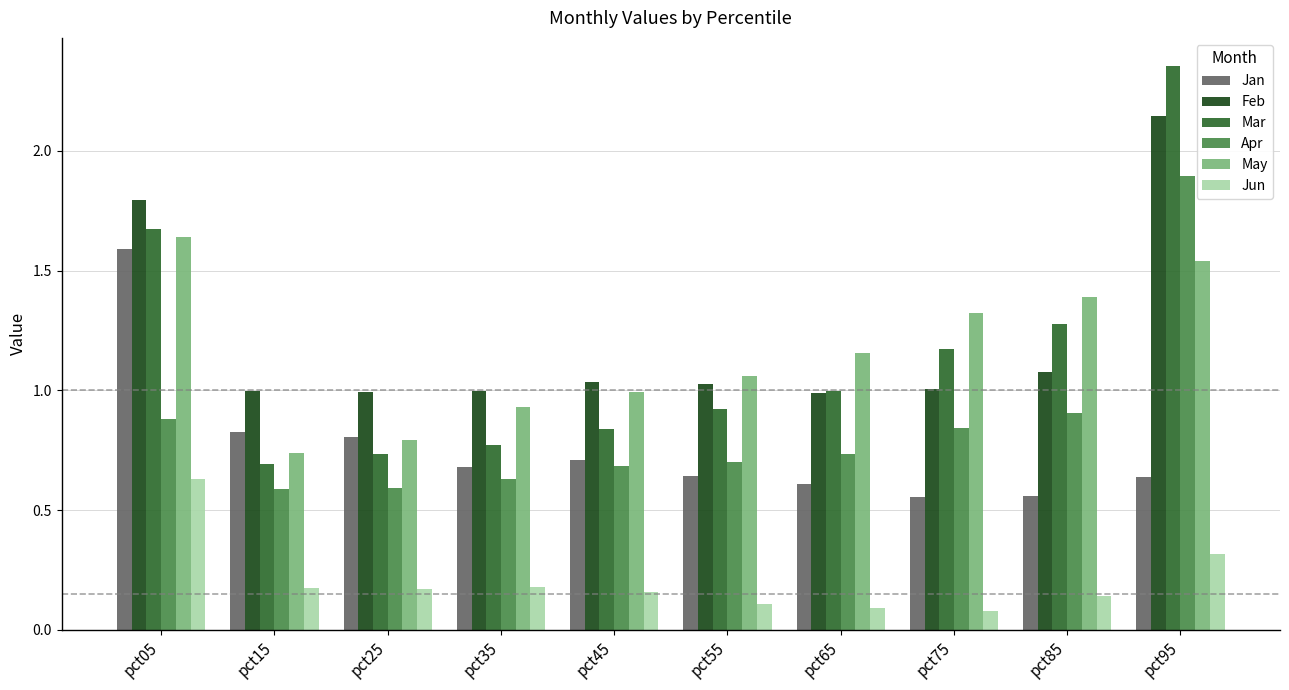

At which label does May reach its minimum?

pct15